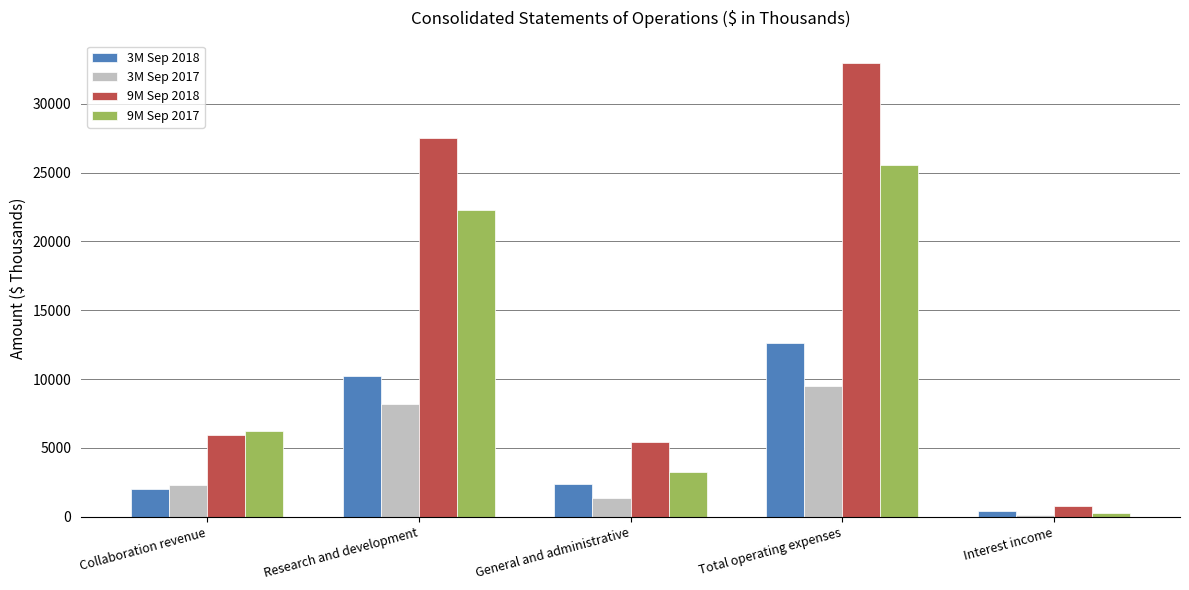

At which category is the sum across all series the highest?

Total operating expenses